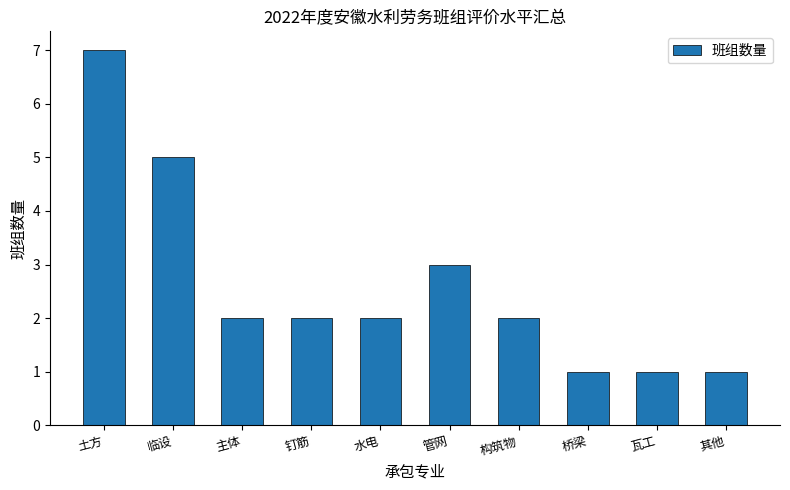

Is it true that the value at 水电 is 2?

True